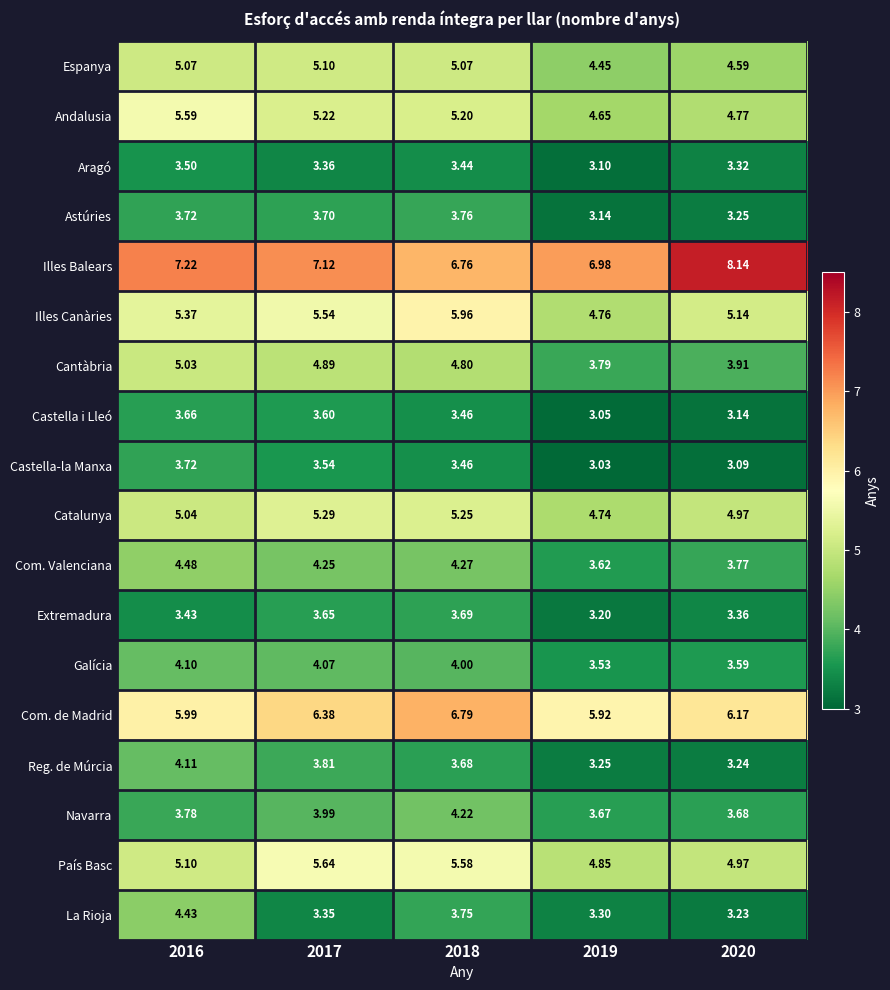

Which series has the widest spread of values?

Illes Balears